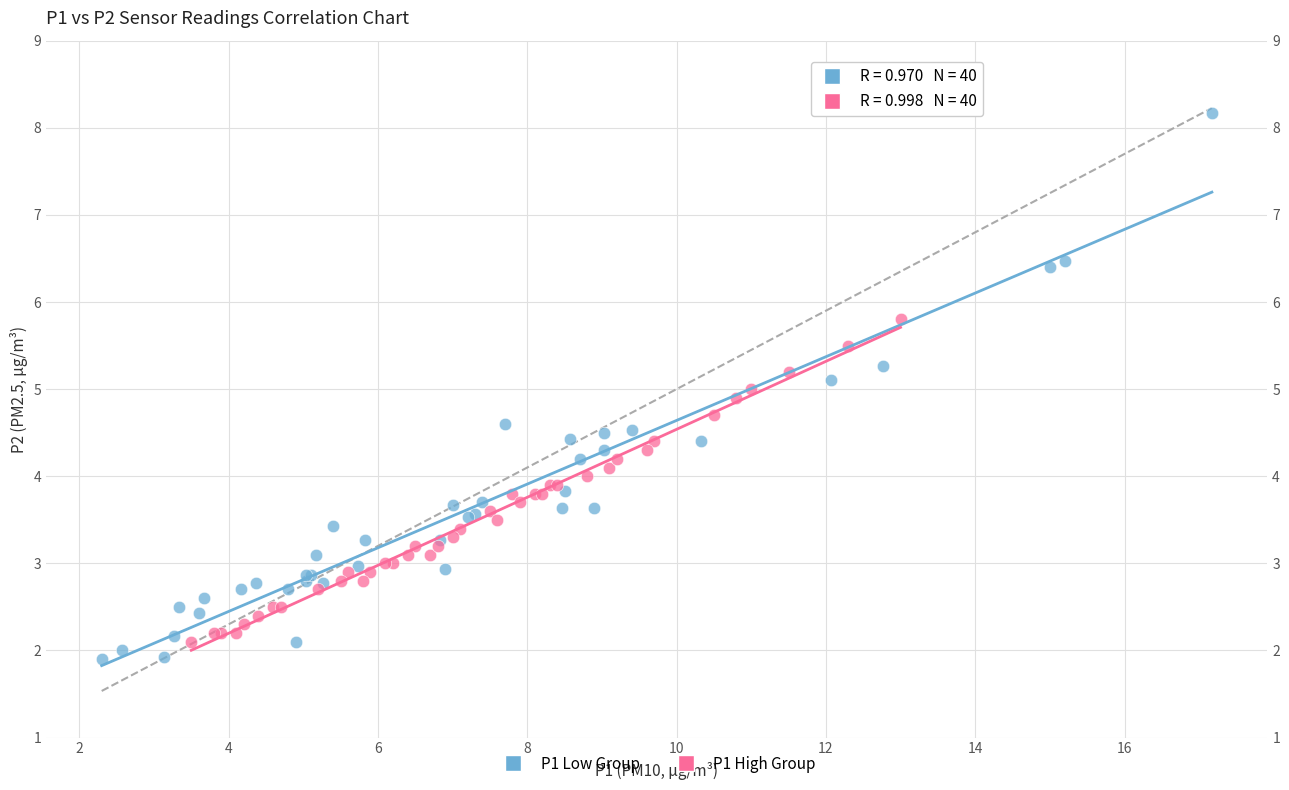

Which series has the largest Y range (max minus min)?

P1 Low Group